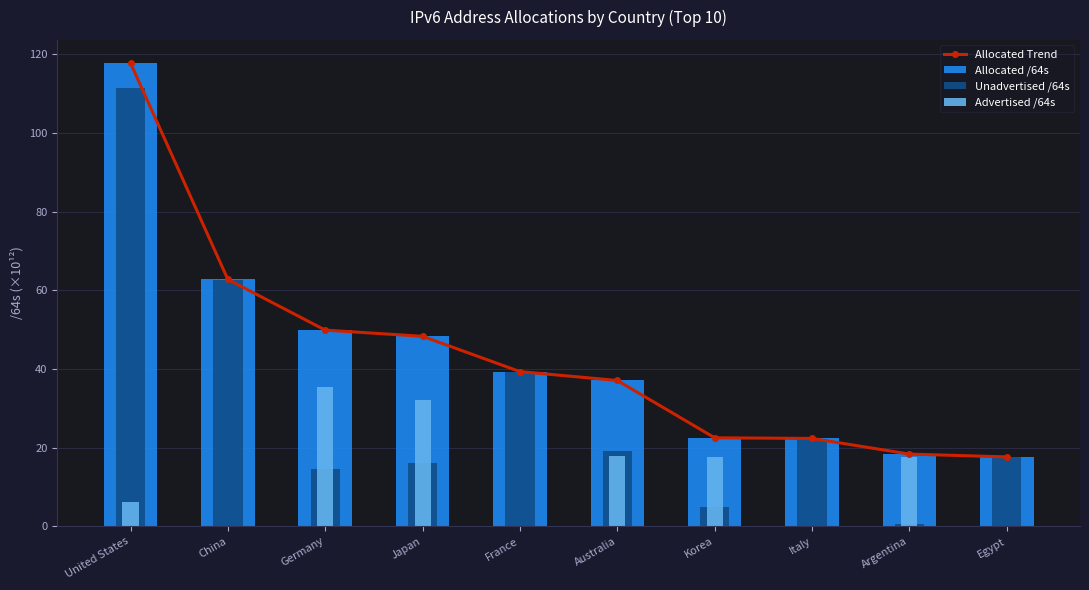

Is it true that Allocated Trend equals 77.9 at United States?

False